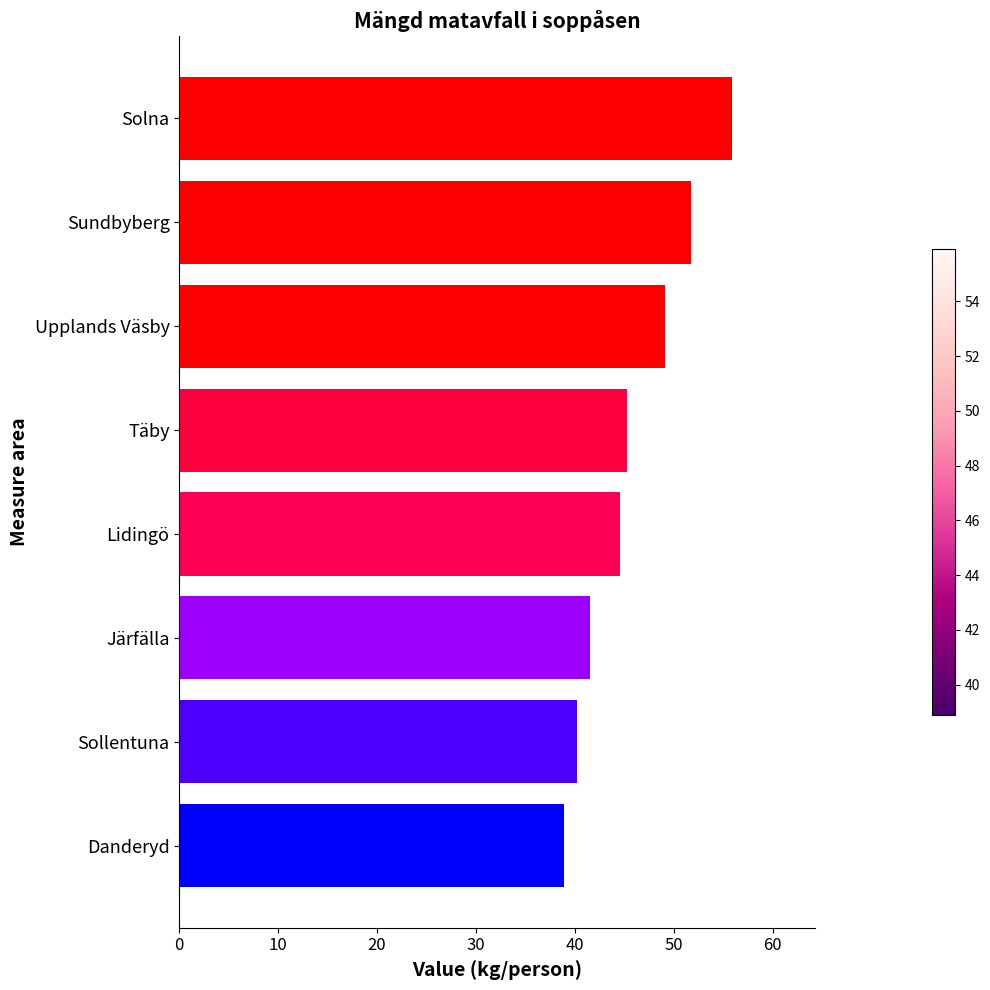

What value does the data have at Upplands Väsby?

49.1